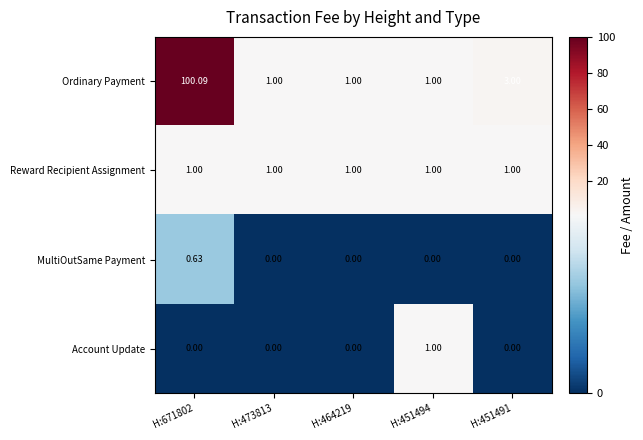

Is the value of Reward Recipient Assignment at H:671802 greater than the value of Ordinary Payment at H:451491?

No